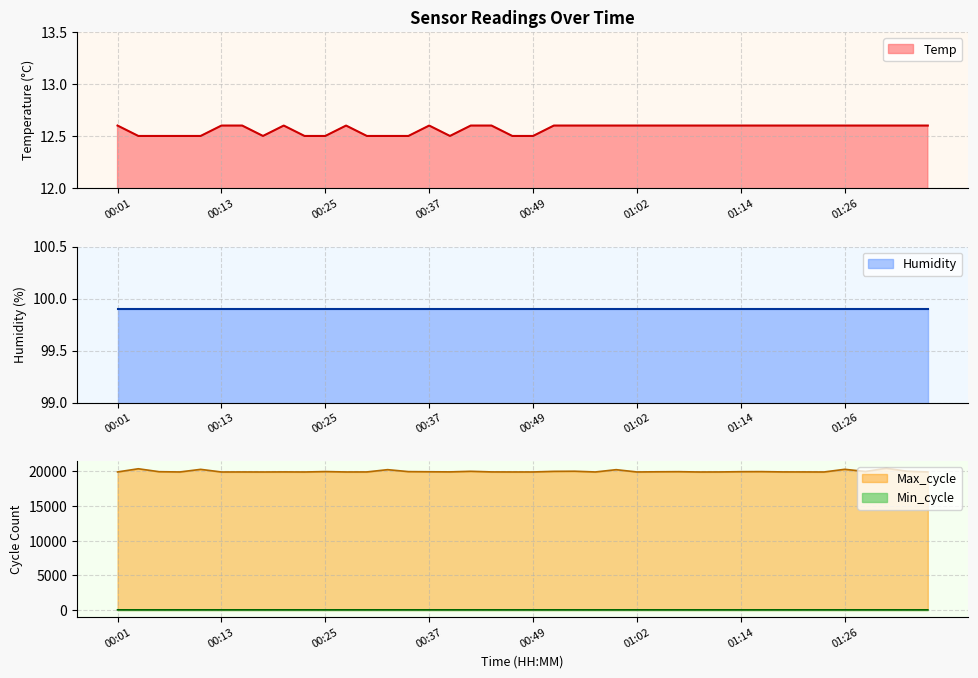

True or false: Max_cycle and Min_cycle intersect in this chart.

False